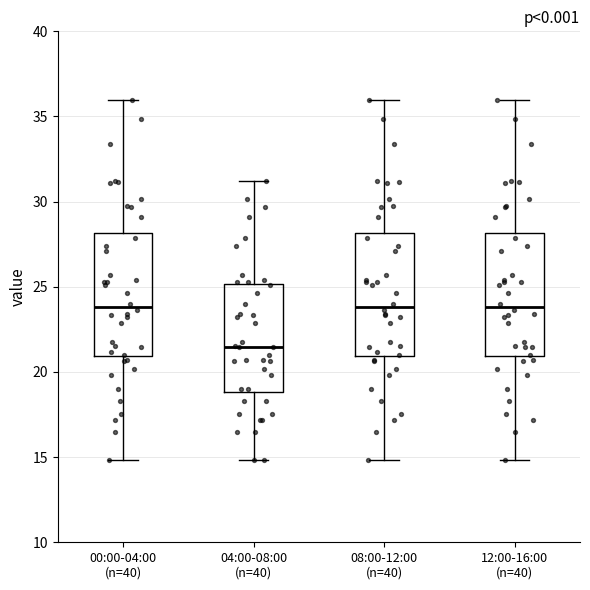

Reading left to right, read every box against the y-axis: the position of its median line, the range the box covers, and the ends of its whiskers. The values are not printed on the chart, so give them approximately, as read against the axis.

00:00-04:00 (n=40): median 24.0, box 21.0 to 28.0, whiskers 15.0 to 36.0
04:00-08:00 (n=40): median 21.5, box 19.0 to 25.0, whiskers 15.0 to 31.0
08:00-12:00 (n=40): median 24.0, box 21.0 to 28.0, whiskers 15.0 to 36.0
12:00-16:00 (n=40): median 24.0, box 21.0 to 28.0, whiskers 15.0 to 36.0